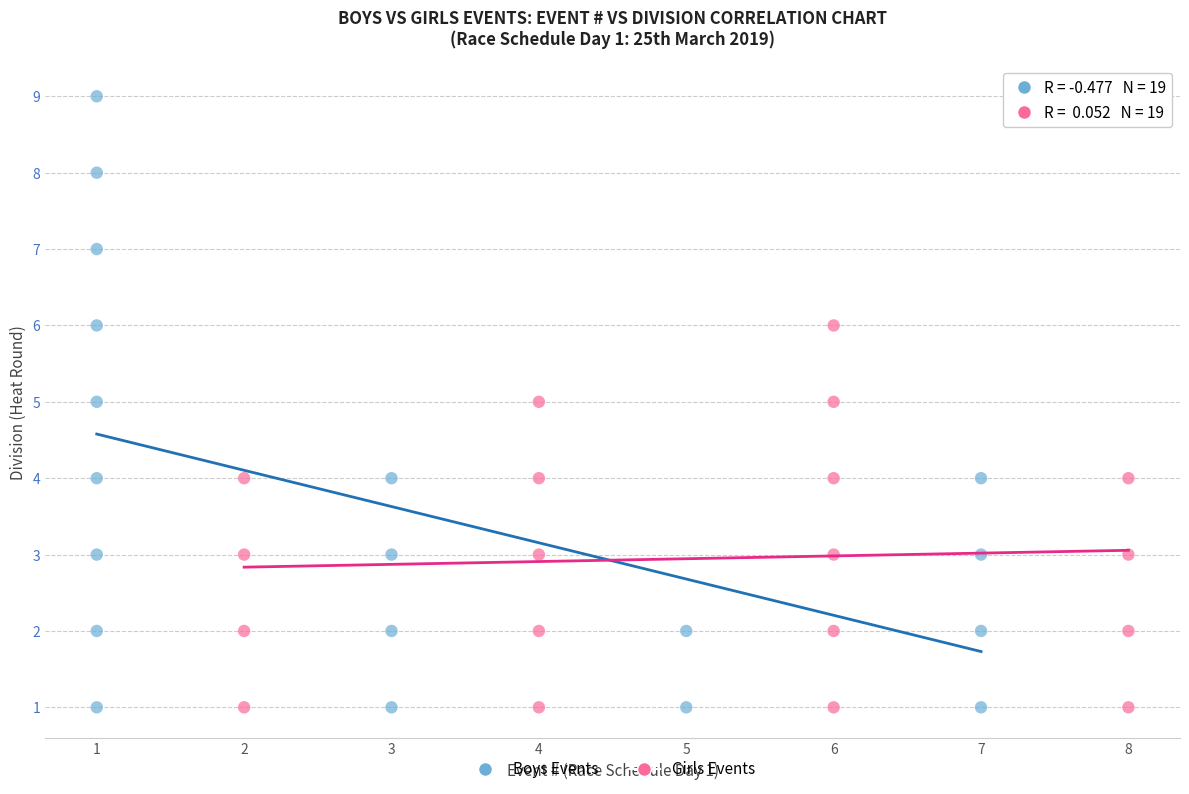

Which series has the widest spread of Y values?

Boys Events